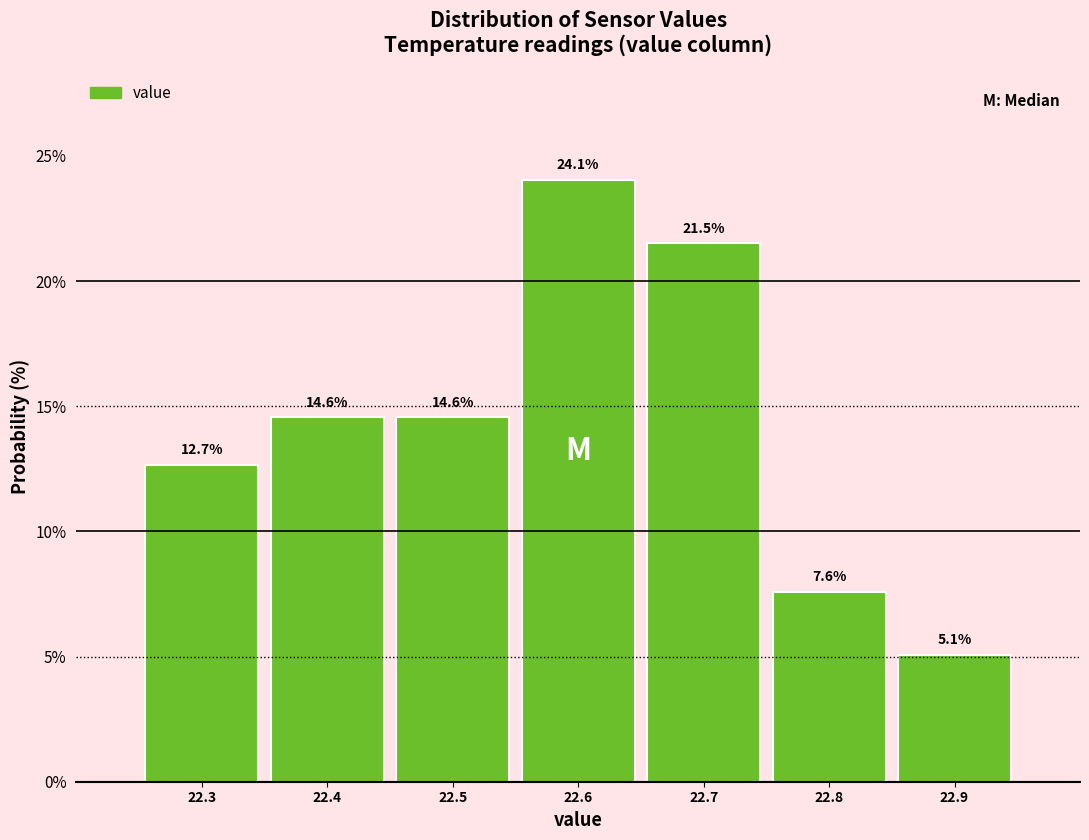

What is the height of the bar covering 22.55 to 22.65 on the x-axis?

24.1